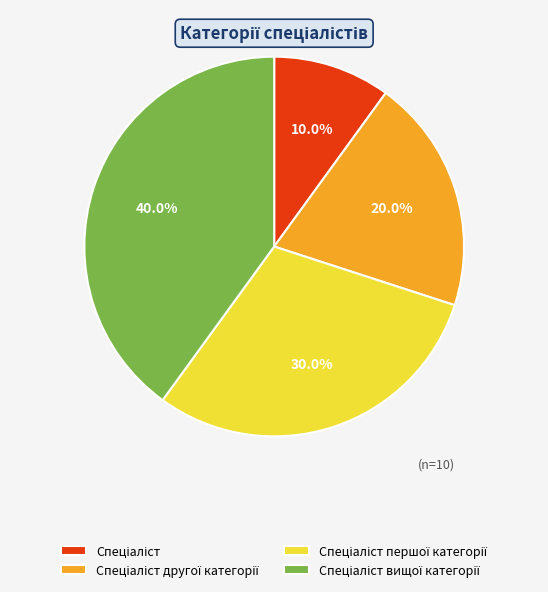

Is there a majority slice in this chart?

No